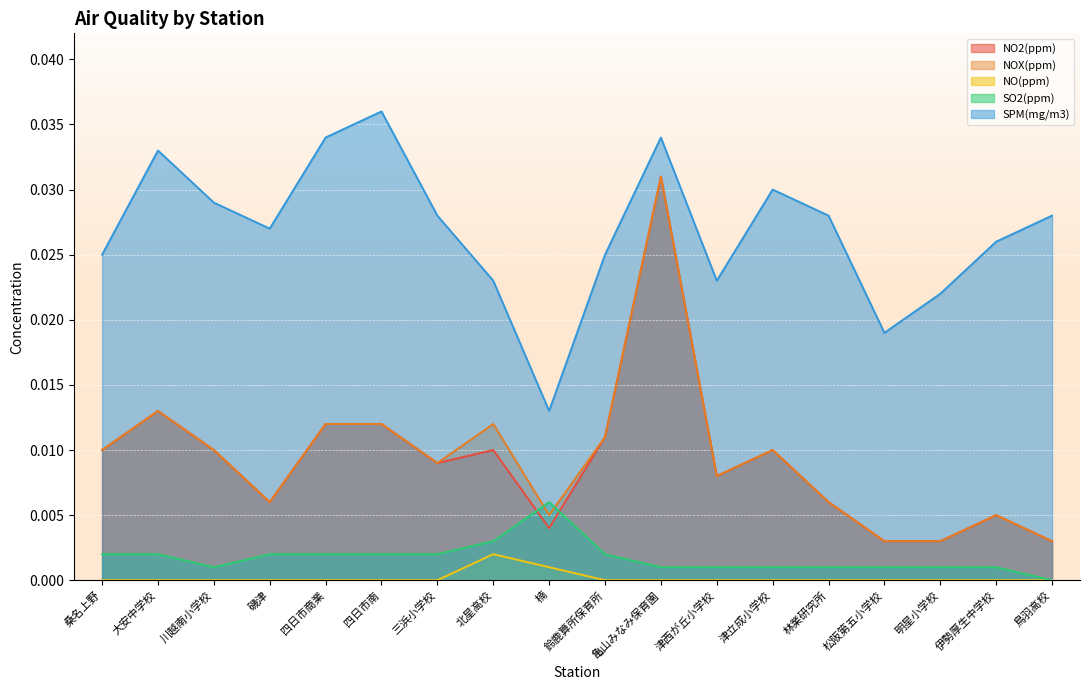

How many interior local valleys does the NO2(ppm) series have?

4